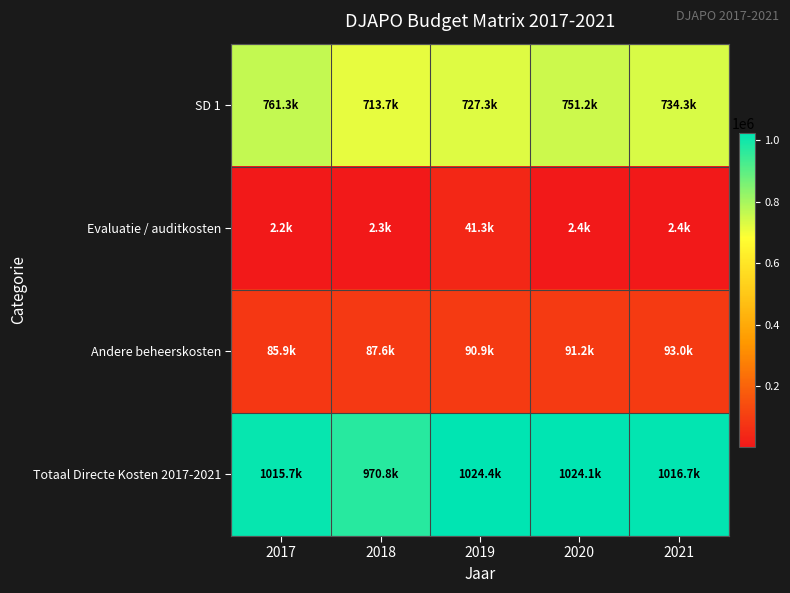

Which label corresponds to the largest value in the chart?

2019